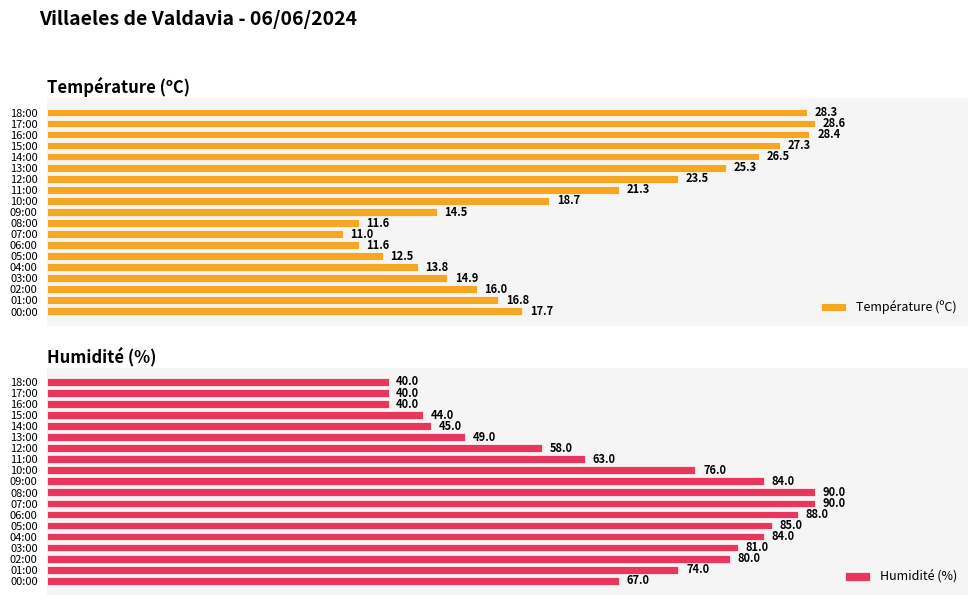

How many values in the Humidité (%) series are below 74?

9